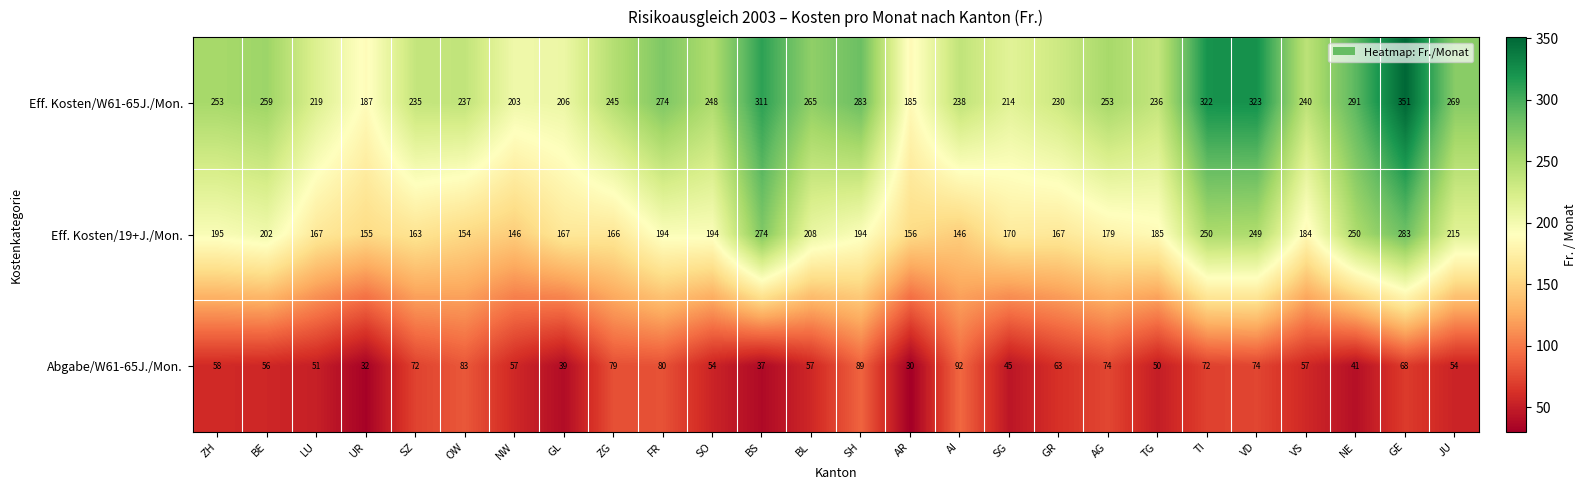

Is it true that Eff. Kosten/W61-65J./Mon. equals 266 at UR?

False